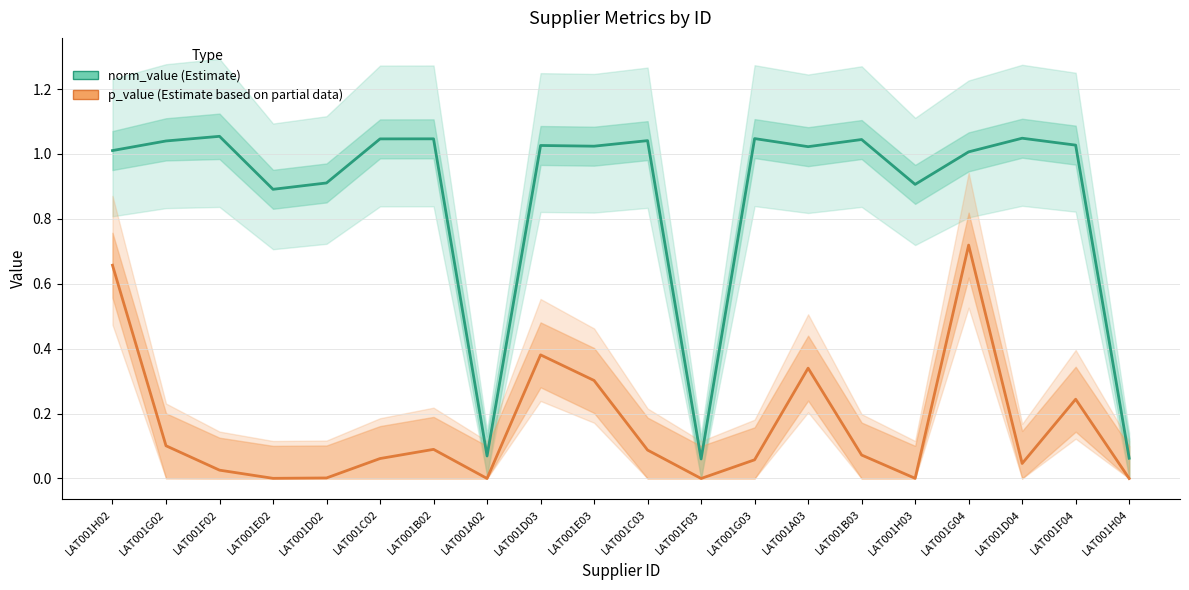

How many lines are shown in the chart?

2